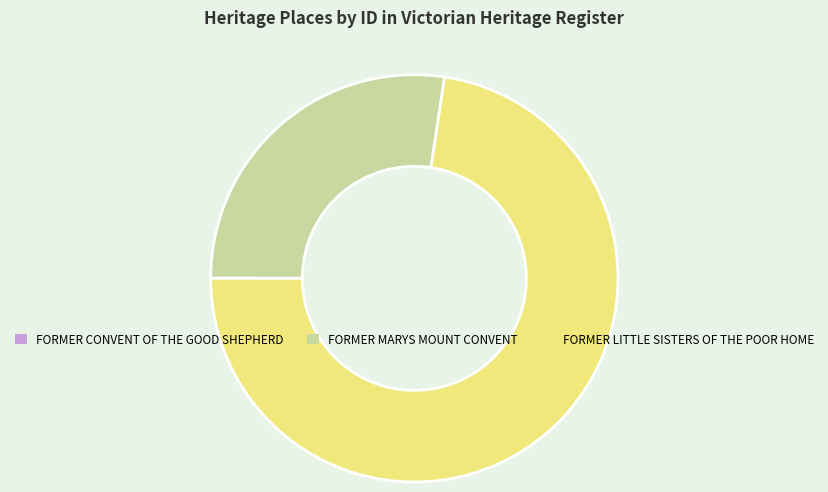

Which category has the biggest portion of the pie?

FORMER LITTLE SISTERS OF THE POOR HOME